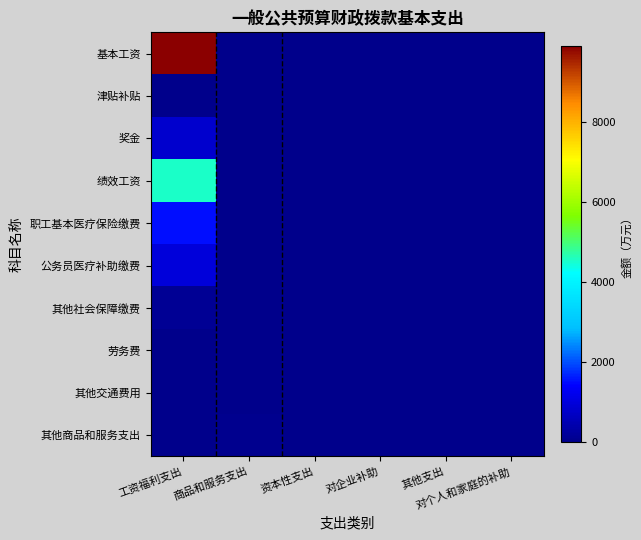

Reading left to right, transcribe all the data shown in this chart.

基本工资: 工资福利支出=9880.7	商品和服务支出=0.0	资本性支出=0.0	对企业补助=0.0	其他支出=0.0	对个人和家庭的补助=0.0
津贴补贴: 工资福利支出=6.7	商品和服务支出=0.0	资本性支出=0.0	对企业补助=0.0	其他支出=0.0	对个人和家庭的补助=0.0
奖金: 工资福利支出=823.4	商品和服务支出=0.0	资本性支出=0.0	对企业补助=0.0	其他支出=0.0	对个人和家庭的补助=0.0
绩效工资: 工资福利支出=4553.7	商品和服务支出=0.0	资本性支出=0.0	对企业补助=0.0	其他支出=0.0	对个人和家庭的补助=0.0
职工基本医疗保险缴费: 工资福利支出=1536.5	商品和服务支出=0.0	资本性支出=0.0	对企业补助=0.0	其他支出=0.0	对个人和家庭的补助=0.0
公务员医疗补助缴费: 工资福利支出=986.0	商品和服务支出=0.0	资本性支出=0.0	对企业补助=0.0	其他支出=0.0	对个人和家庭的补助=0.0
其他社会保障缴费: 工资福利支出=154.2	商品和服务支出=0.0	资本性支出=0.0	对企业补助=0.0	其他支出=0.0	对个人和家庭的补助=0.0
劳务费: 工资福利支出=0.0	商品和服务支出=0.3	资本性支出=0.0	对企业补助=0.0	其他支出=0.0	对个人和家庭的补助=0.0
其他交通费用: 工资福利支出=0.0	商品和服务支出=0.2	资本性支出=0.0	对企业补助=0.0	其他支出=0.0	对个人和家庭的补助=0.0
其他商品和服务支出: 工资福利支出=0.0	商品和服务支出=67.1	资本性支出=0.0	对企业补助=0.0	其他支出=0.0	对个人和家庭的补助=0.0